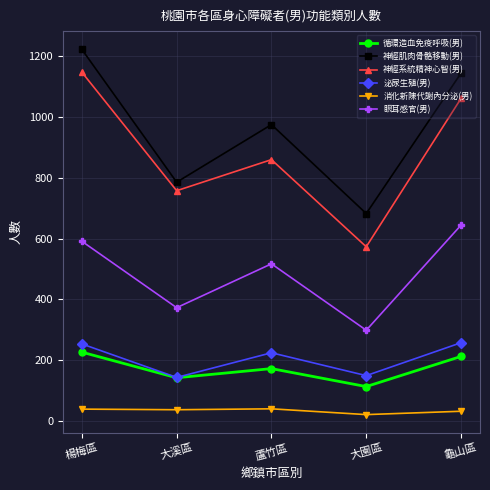

How many lines are shown in the chart?

6